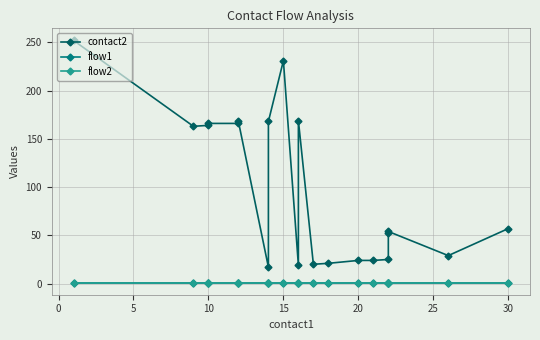

True or false: flow1 and contact2 intersect in this chart.

False